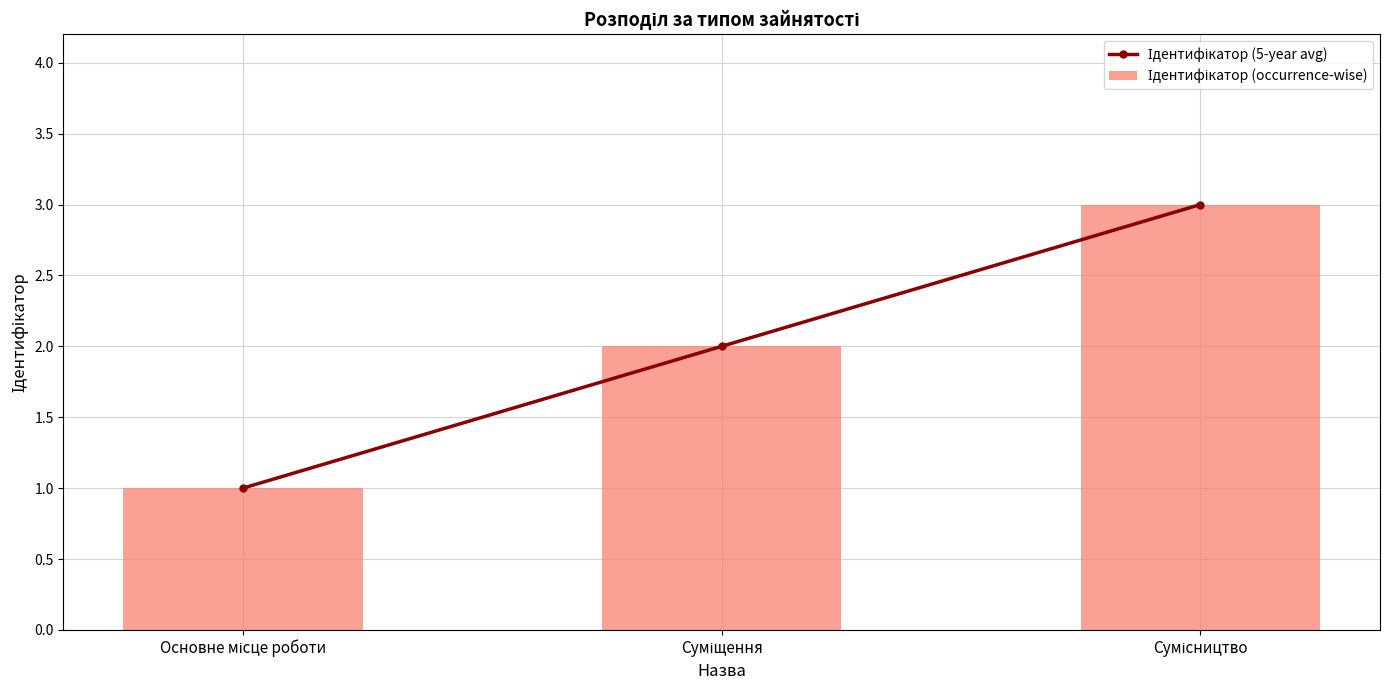

Rank the series by their maximum value, from highest to lowest.

Ідентифікатор (5-year avg), Ідентифікатор (occurrence-wise)